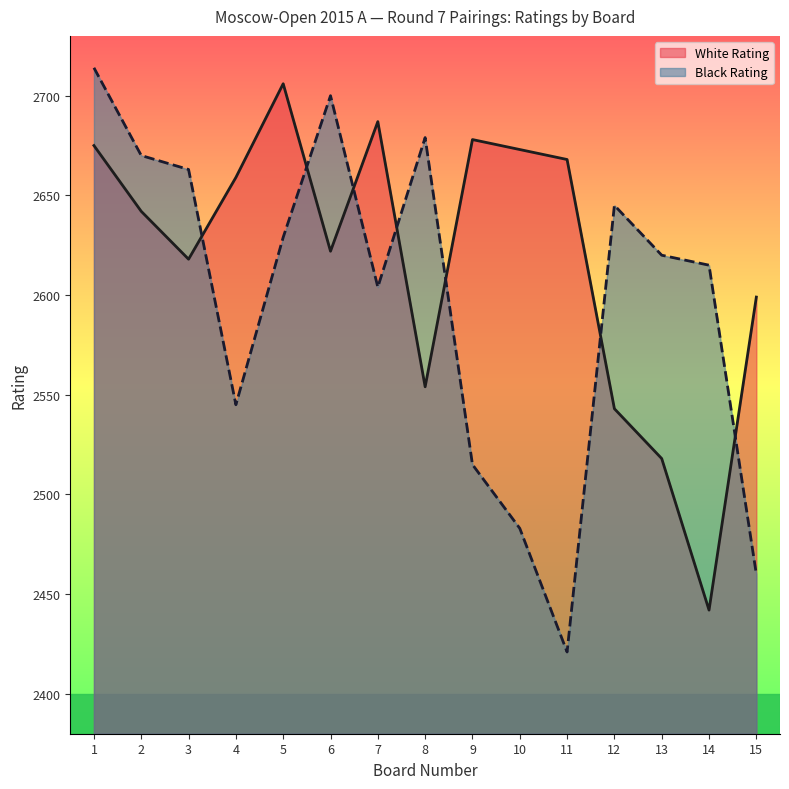

True or false: Black Rating and White Rating intersect in this chart.

True